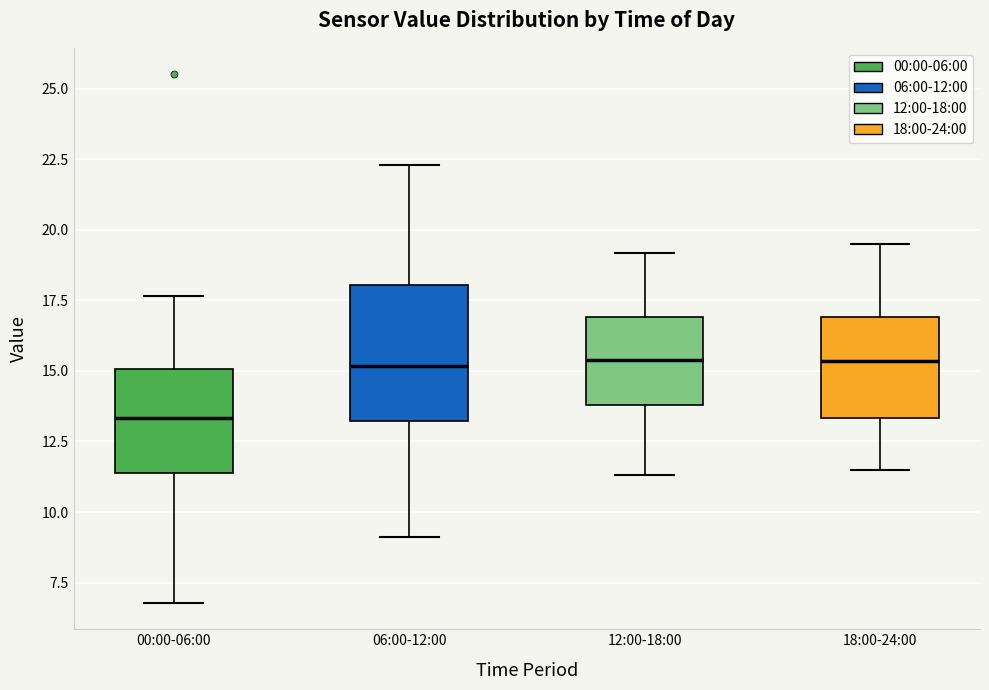

Reading left to right, read every box against the y-axis: the position of its median line, the range the box covers, and the ends of its whiskers. The values are not printed on the chart, so give them approximately, as read against the axis.

00:00-06:00: median 13.5, box 11.5 to 15.0, whiskers 7.0 to 17.5
06:00-12:00: median 15.0, box 13.0 to 18.0, whiskers 9.0 to 22.5
12:00-18:00: median 15.5, box 14.0 to 17.0, whiskers 11.5 to 19.0
18:00-24:00: median 15.5, box 13.5 to 17.0, whiskers 11.5 to 19.5